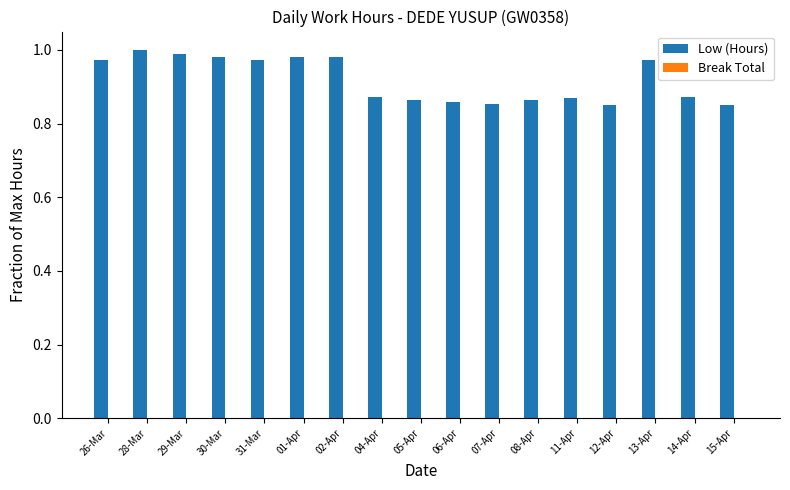

What is the label of the 13th bar from the left?

11-Apr